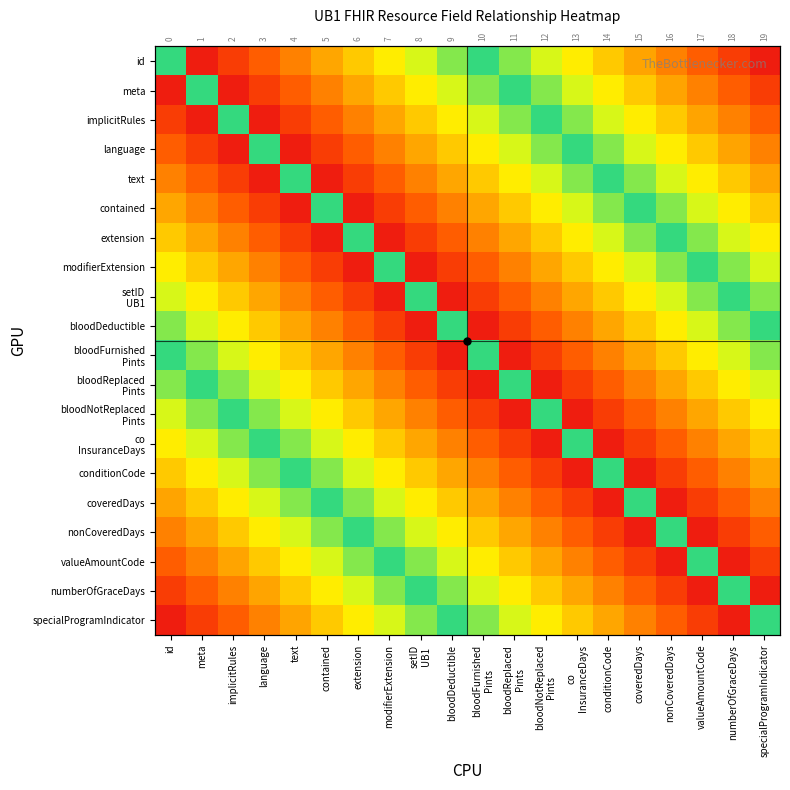

What is the total value across all series at bloodReplaced
Pints?

5.6